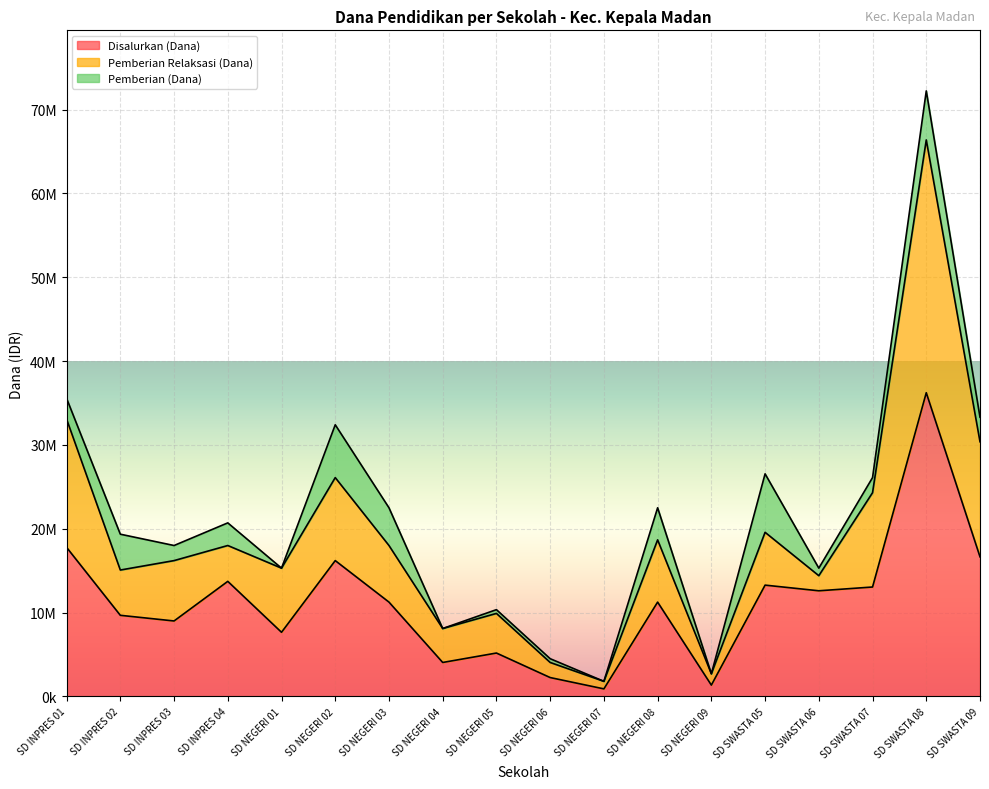

Which series changed the most between SD INPRES 01 and SD INPRES 04?

Pemberian Relaksasi (Dana)